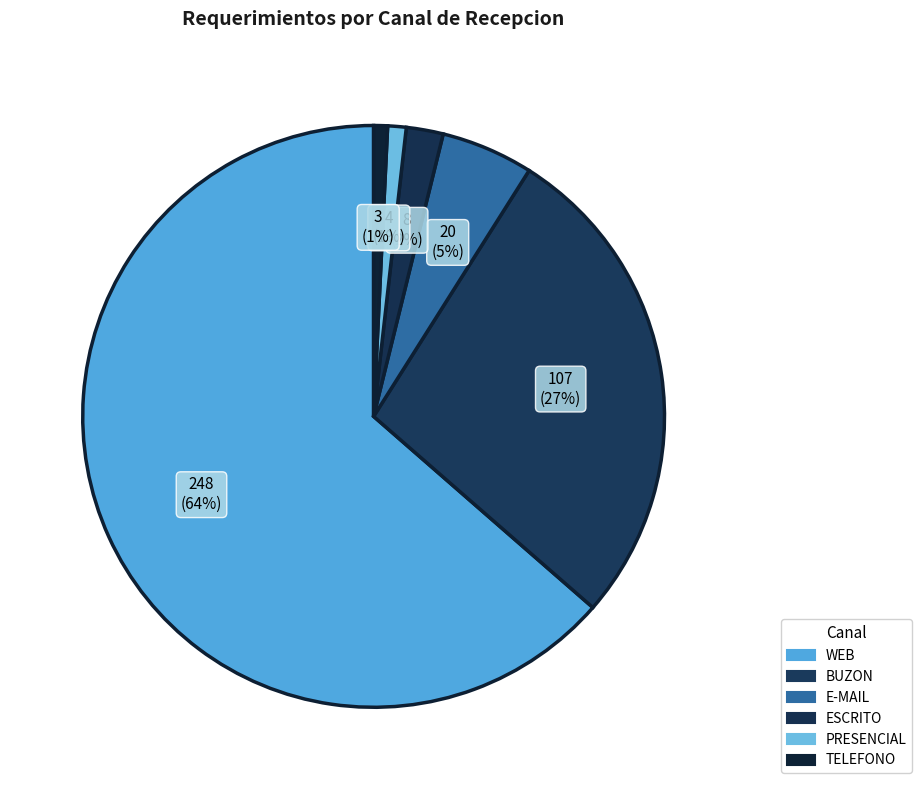

Is there any slice that represents more than half of the pie?

Yes